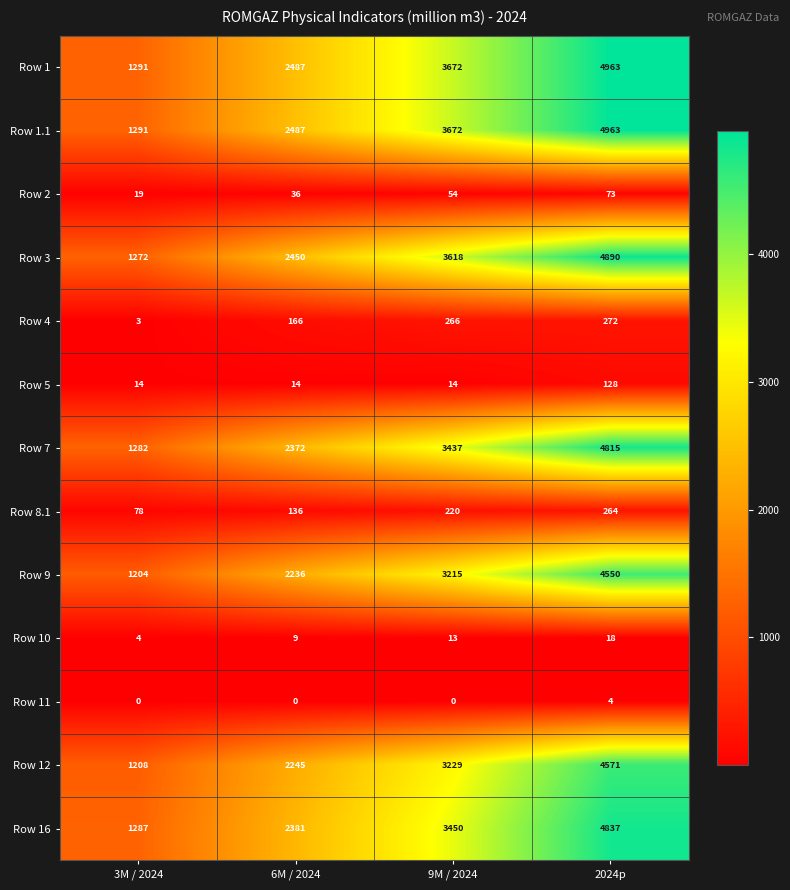

True or false: Row 2 has a value of 19 at 3M / 2024.

True